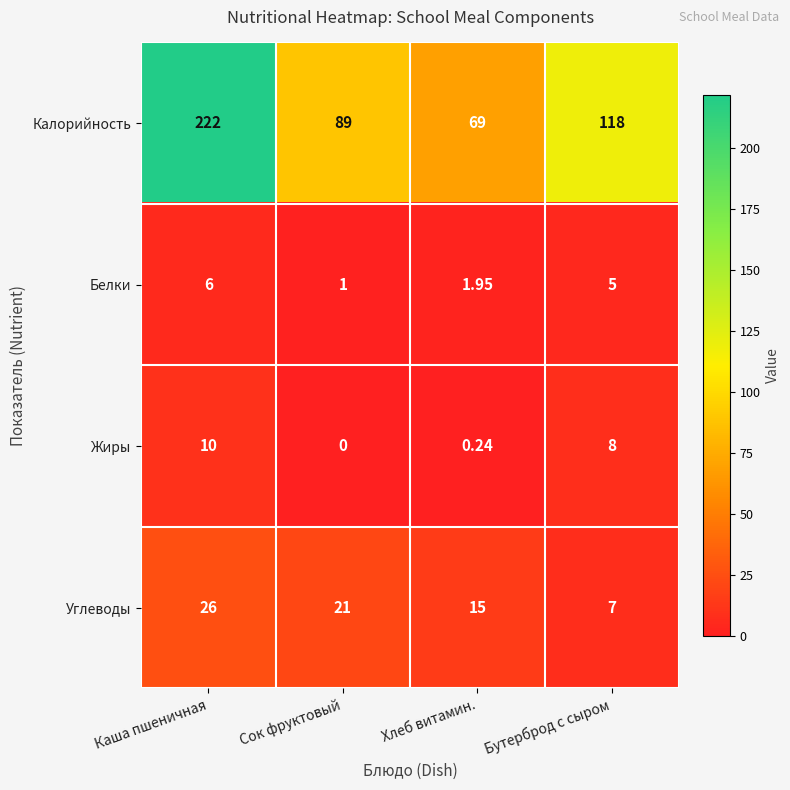

List the labels in order of Жиры value, largest first.

Каша пшеничная, Бутерброд с сыром, Хлеб витамин., Сок фруктовый